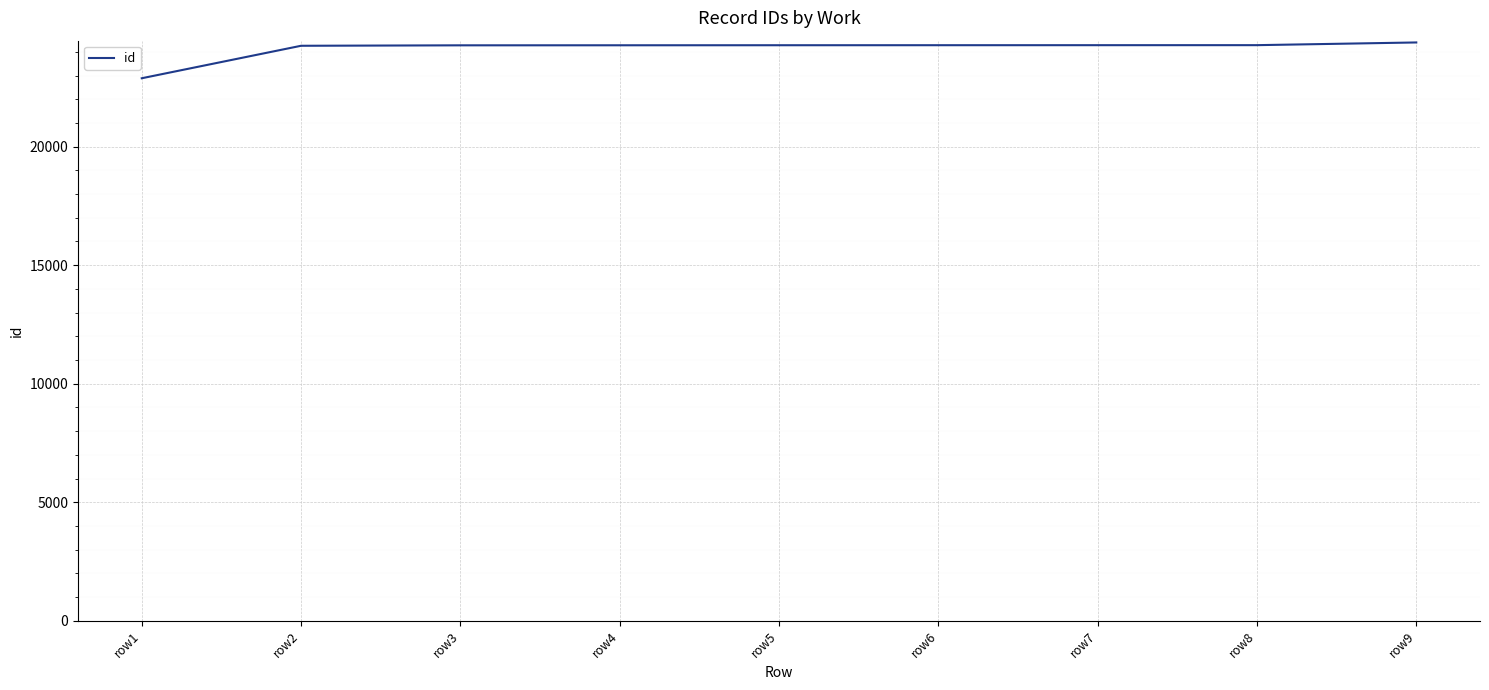

What is the ratio of the value at row1 to the value at row8?

0.9